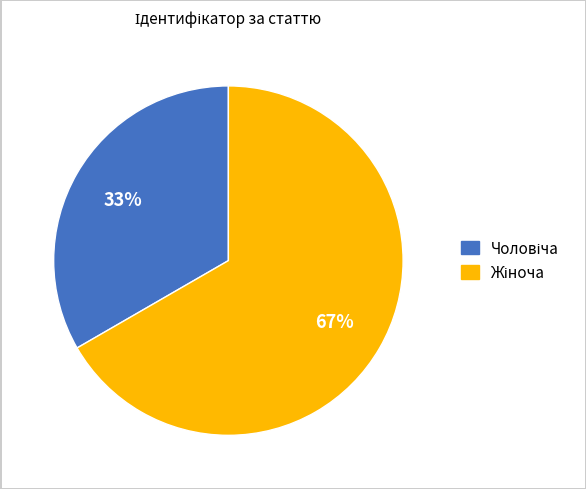

To the nearest percent, what is the average slice percentage?

50%